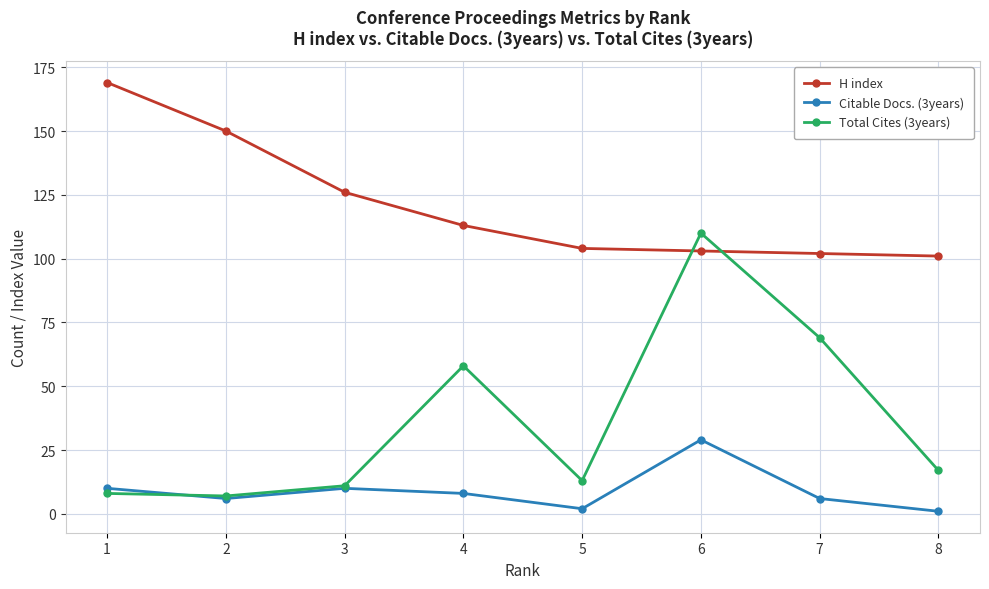

At which category is the sum across all series the highest?

6